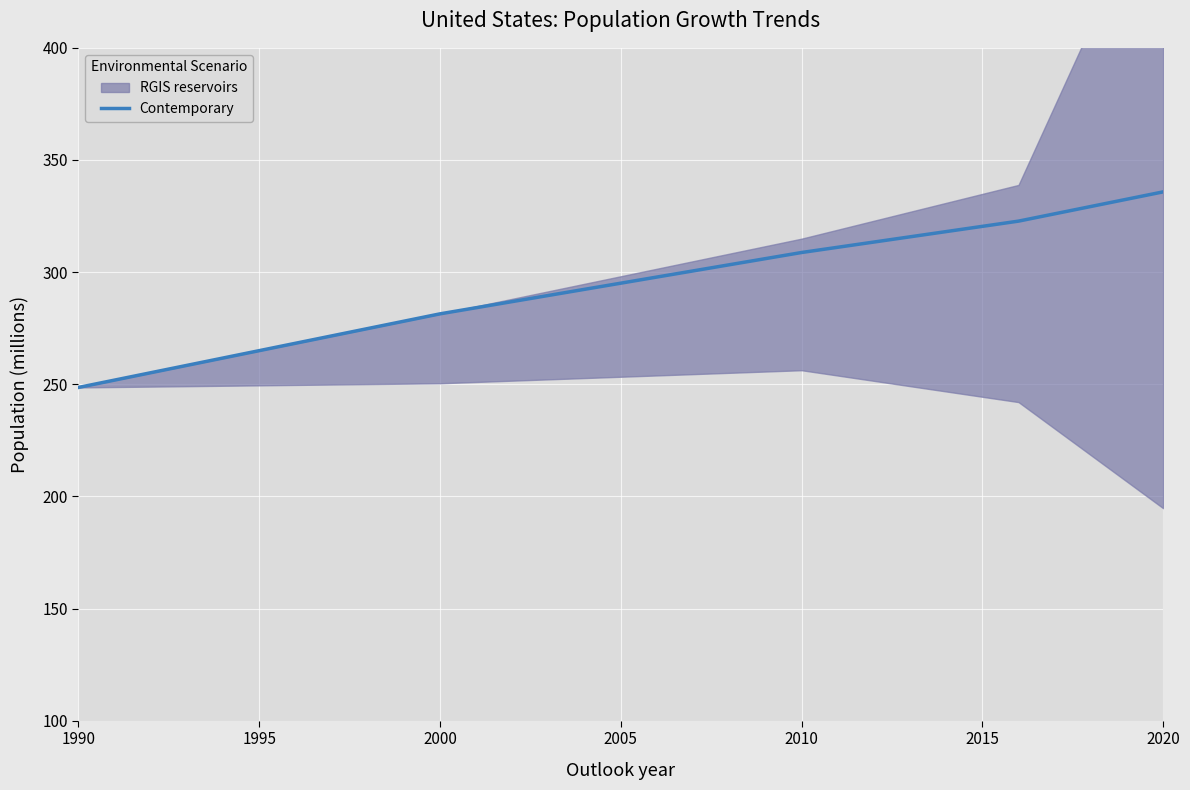

At which label is Contemporary closest to 292?

2000